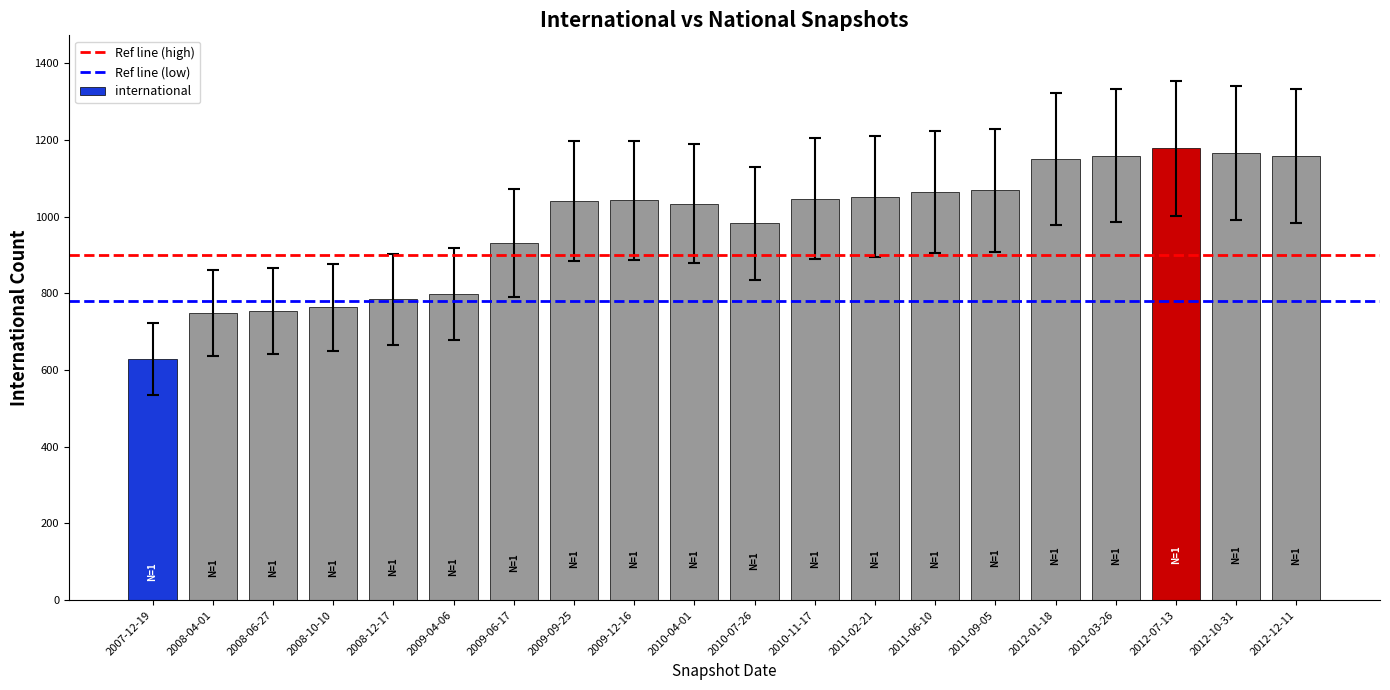

What is the value of the 20th bar from the left?

1158